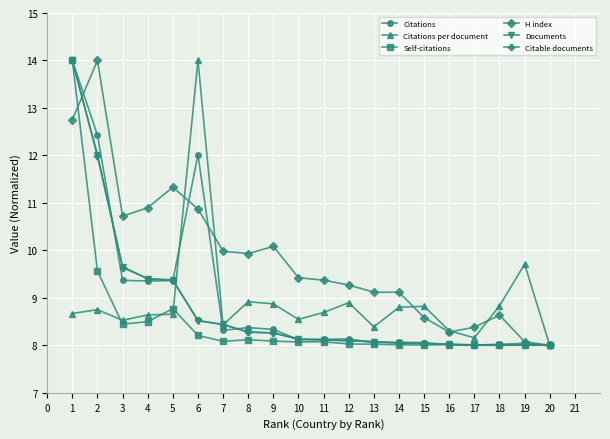

What is the difference between the maximum and minimum values in the Citations series?

6.0